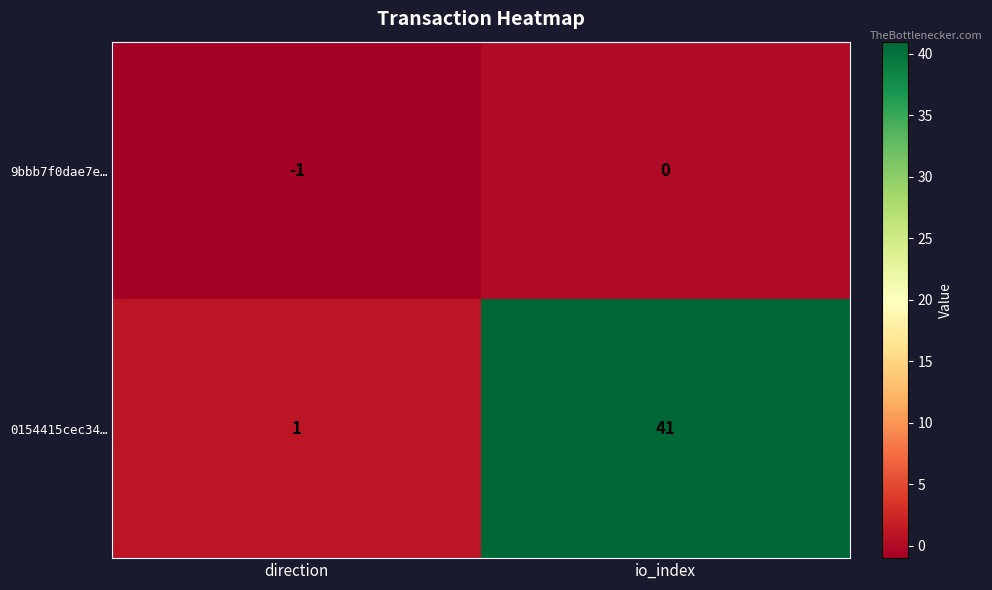

True or false: 9bbb7f0dae7e… has a value of -1 at direction.

True